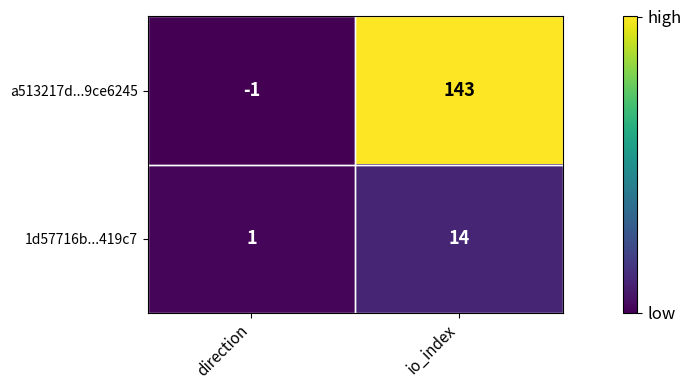

How many data points in 1d57716b...419c7 are less than 14?

1